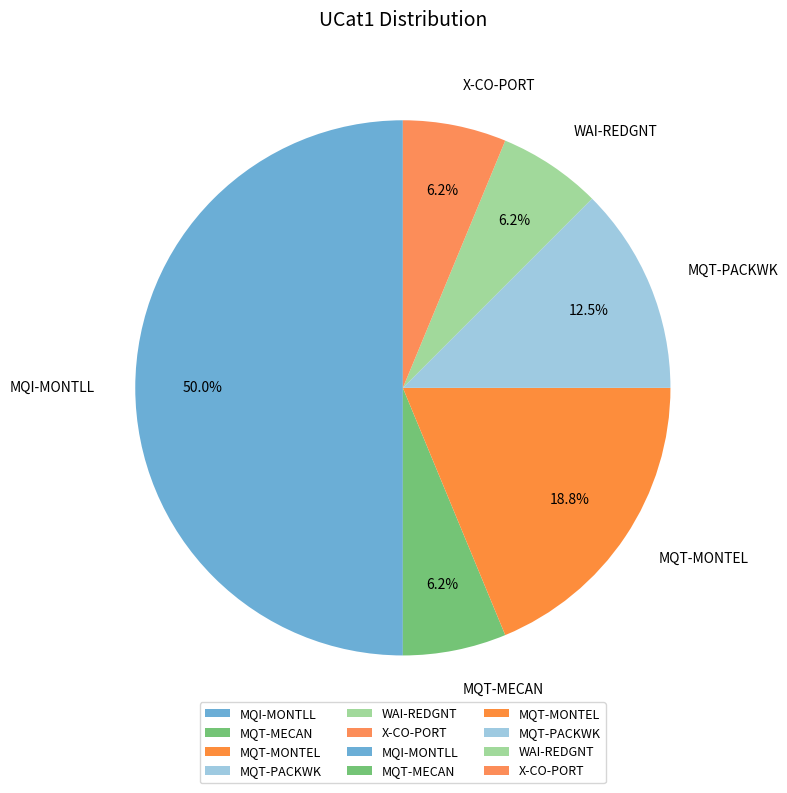

Count the number of slices in the pie.

6